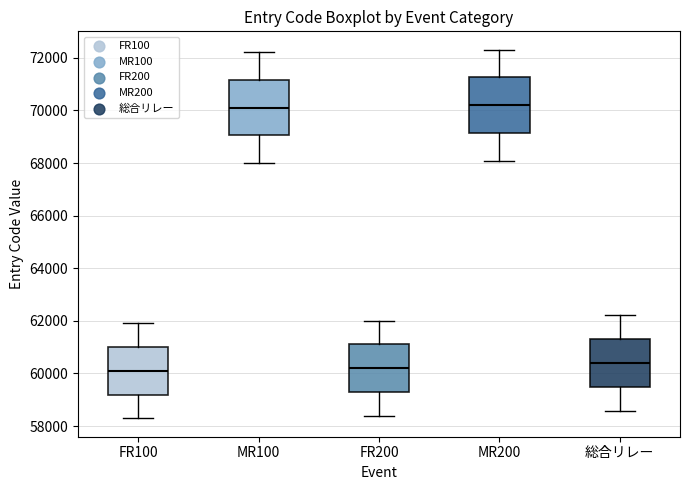

Reading left to right, read every box against the y-axis: the position of its median line, the range the box covers, and the ends of its whiskers. The values are not printed on the chart, so give them approximately, as read against the axis.

FR100: median 60200, box 59200 to 61000, whiskers 58200 to 62000
MR100: median 70200, box 69000 to 71200, whiskers 68000 to 72200
FR200: median 60200, box 59200 to 61200, whiskers 58400 to 62000
MR200: median 70200, box 69200 to 71200, whiskers 68000 to 72400
総合リレー: median 60400, box 59400 to 61400, whiskers 58600 to 62200